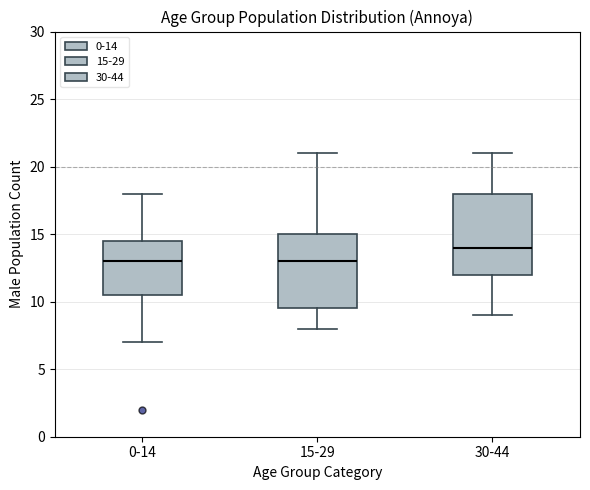

Where is the upper edge of the box for 30-44 on the y-axis? The values are not printed on the chart, so give them approximately, as read against the axis.

18.0